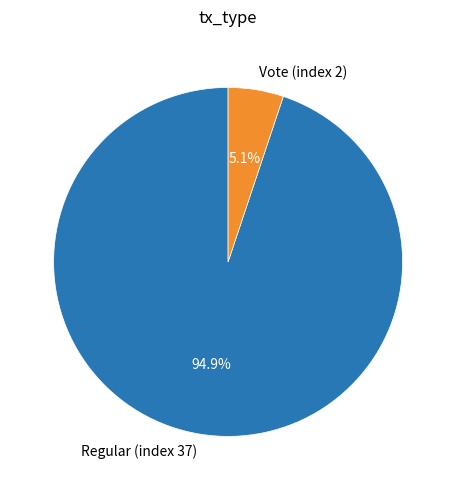

How many segments does this pie chart have?

2